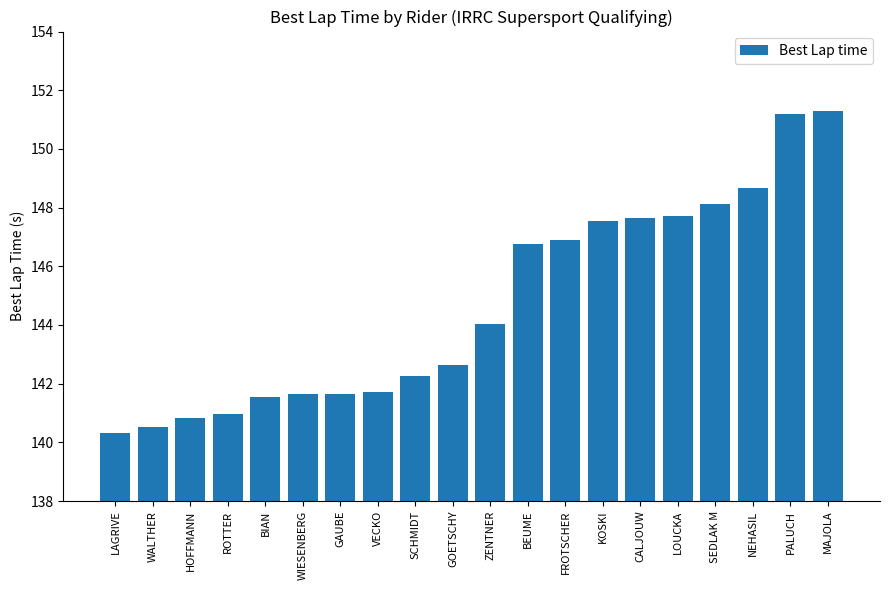

The chart shows a value of 147.5 at KOSKI. True or false?

True